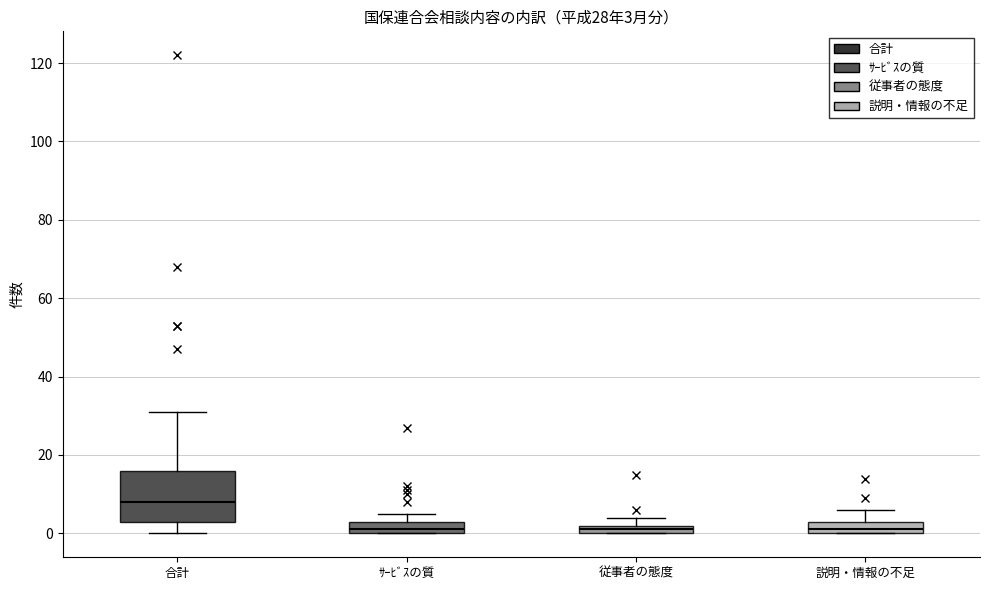

Which box is the tallest, from its lower edge to its upper edge?

合計